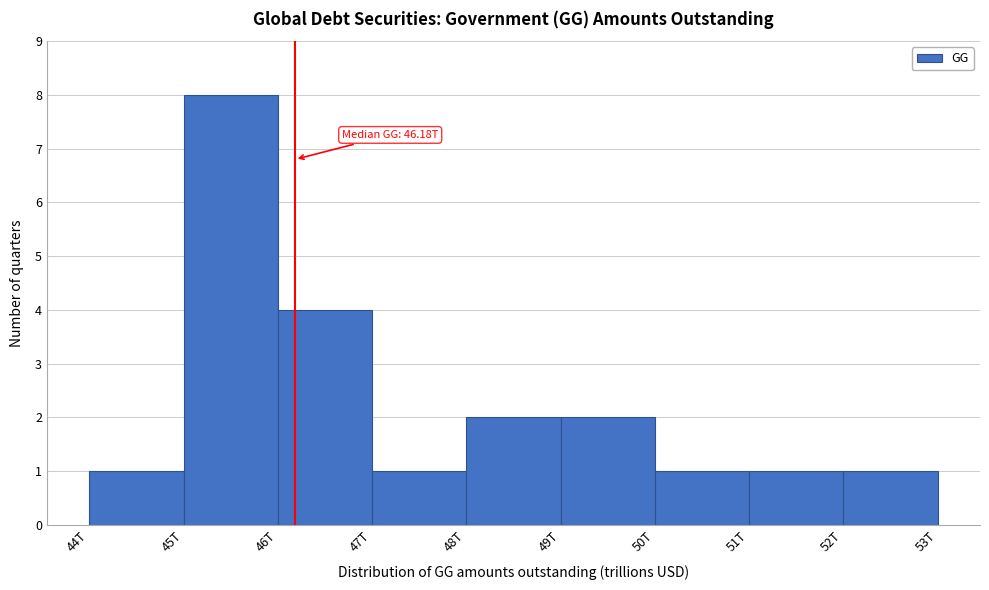

Reading right to left, what are all the values shown in this chart?

1	1	1	2	2	1	4	8	1